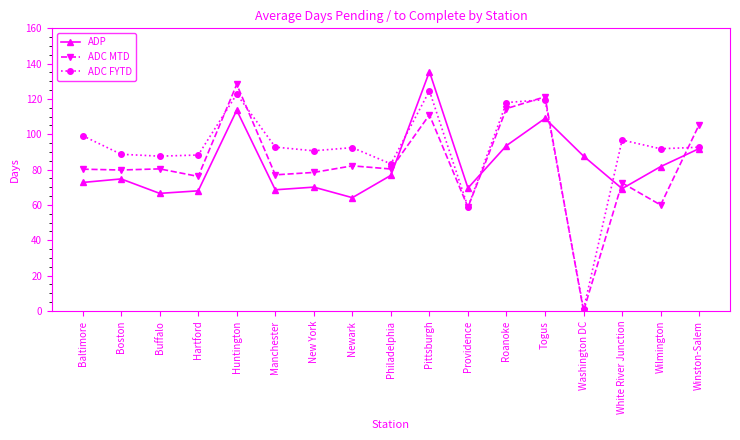

True or false: ADC MTD has more than 1 points higher than both neighbors.

True